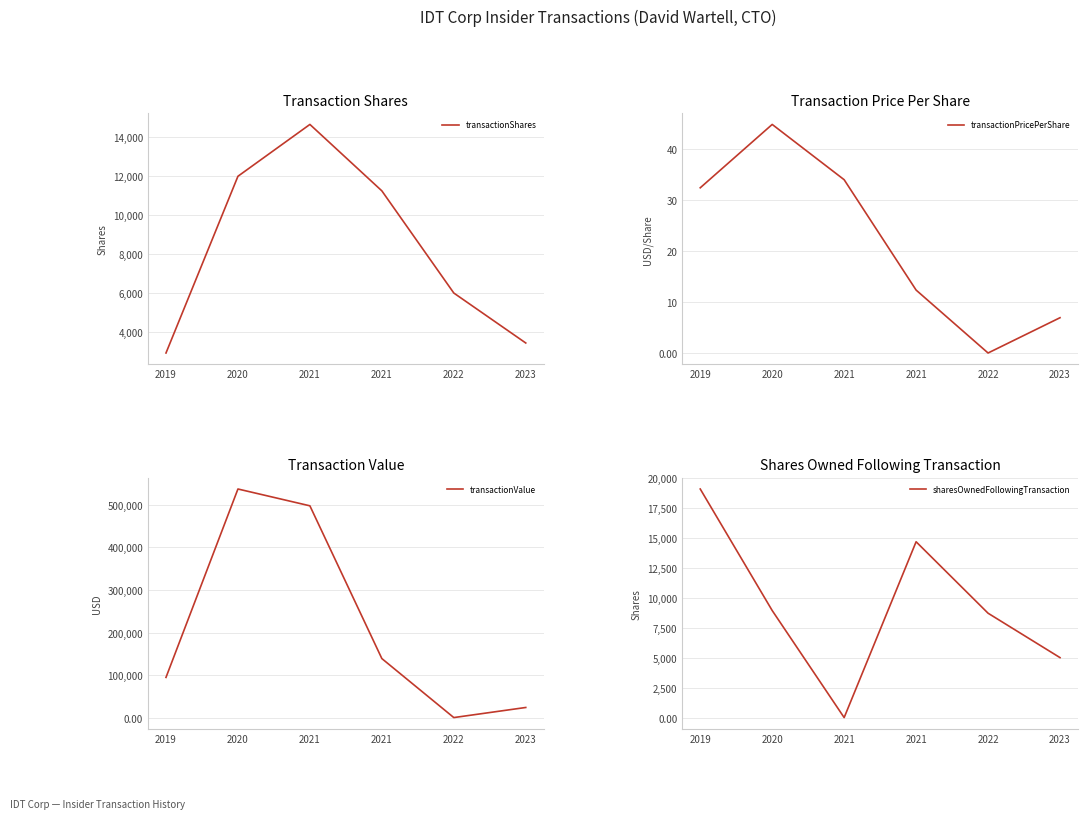

How many data points in transactionValue are above 138713?

2